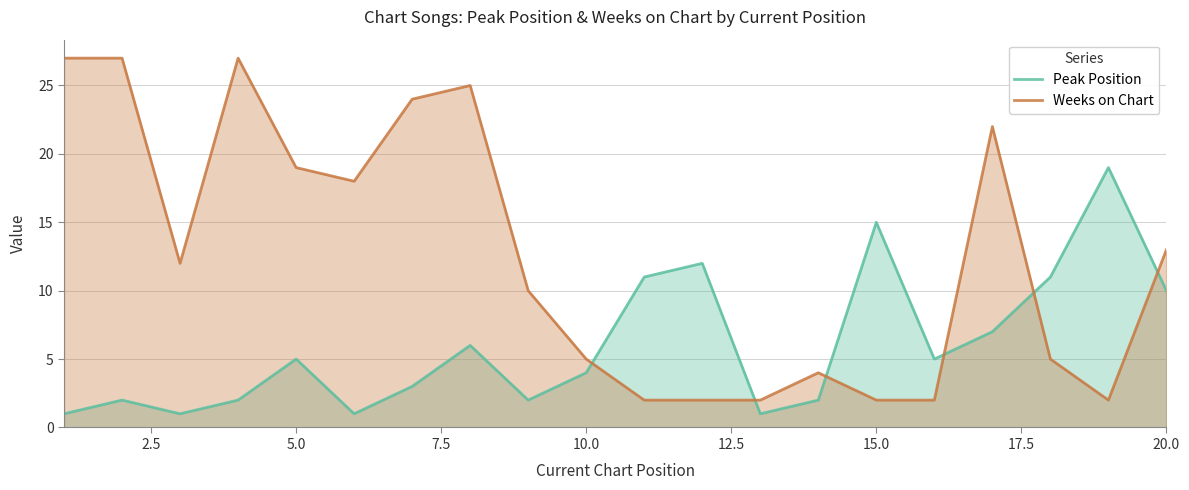

After their last crossing, which series has the higher values: Peak Position or Weeks on Chart?

Weeks on Chart